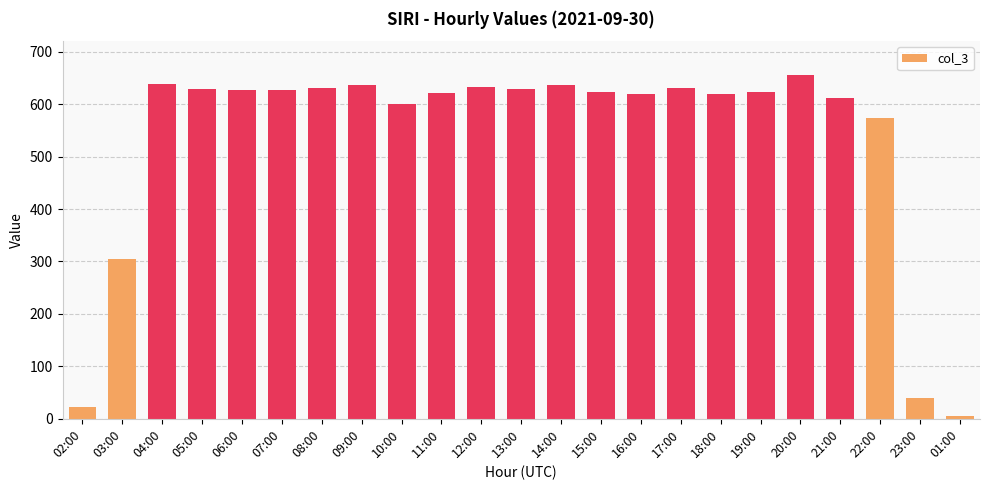

What is the difference between the second highest and second lowest values?

616